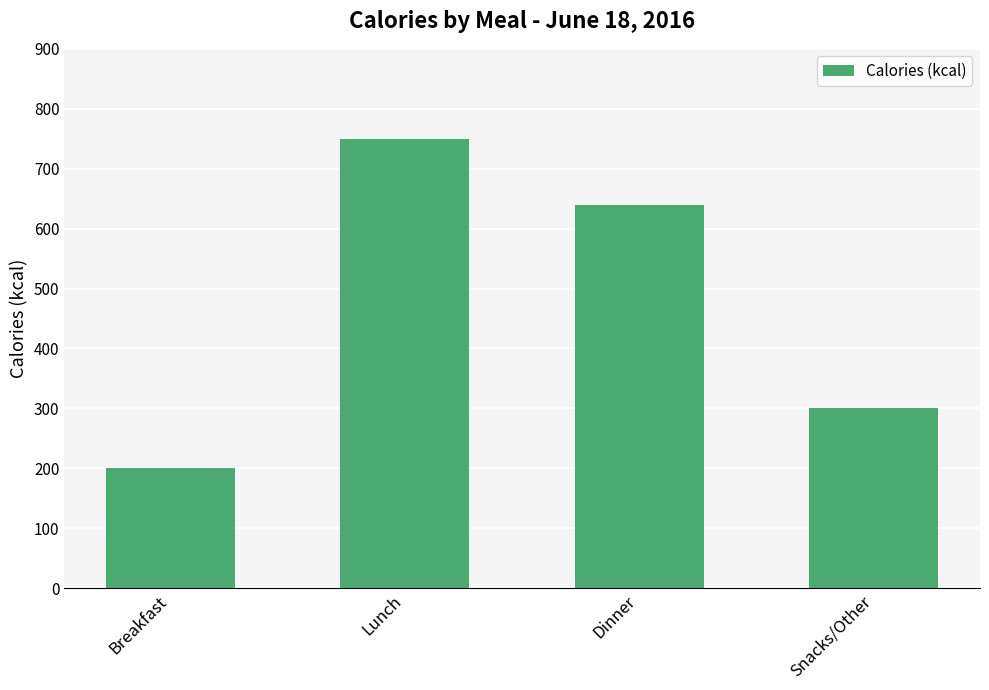

What is the change in value from Lunch to Snacks/Other?

-449